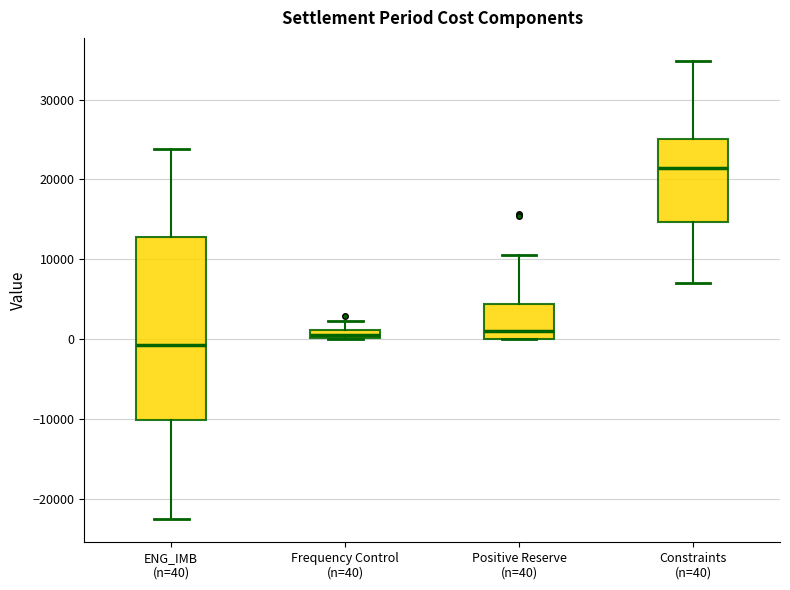

Which box has the highest median line?

Constraints (n=40)